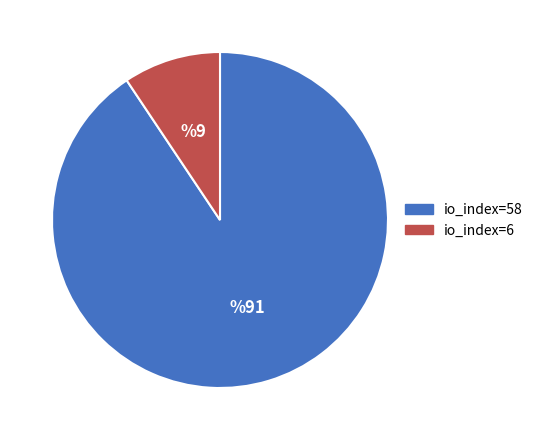

Is the sum of io_index=6 and io_index=58 greater than half?

Yes